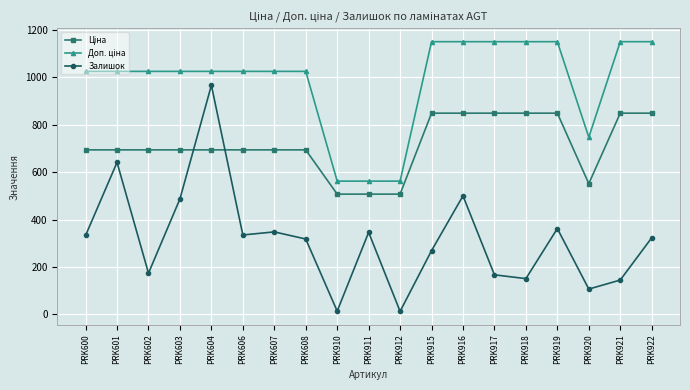

What is the difference between the maximum and minimum values in the Залишок series?

953.0